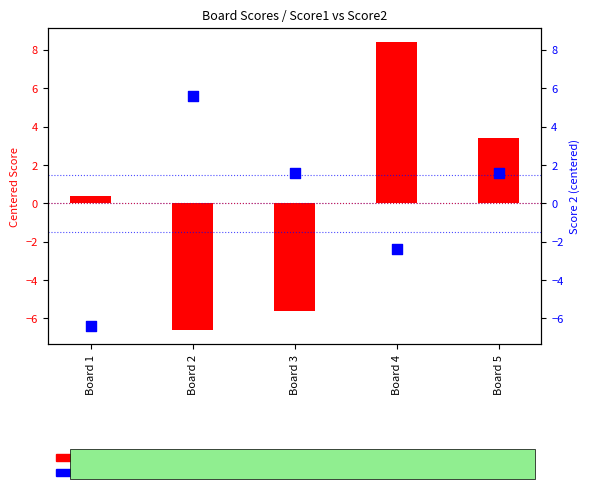

Which series contains the lowest Y value?

Score 1